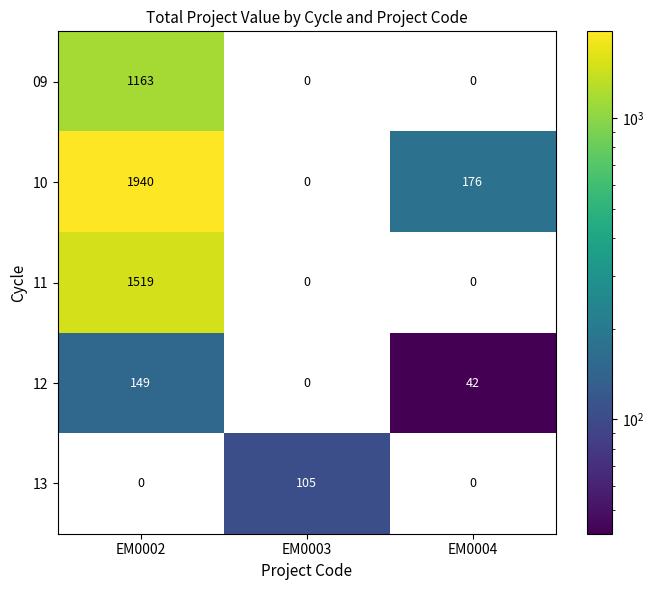

What is the sum of all 12 values?

191